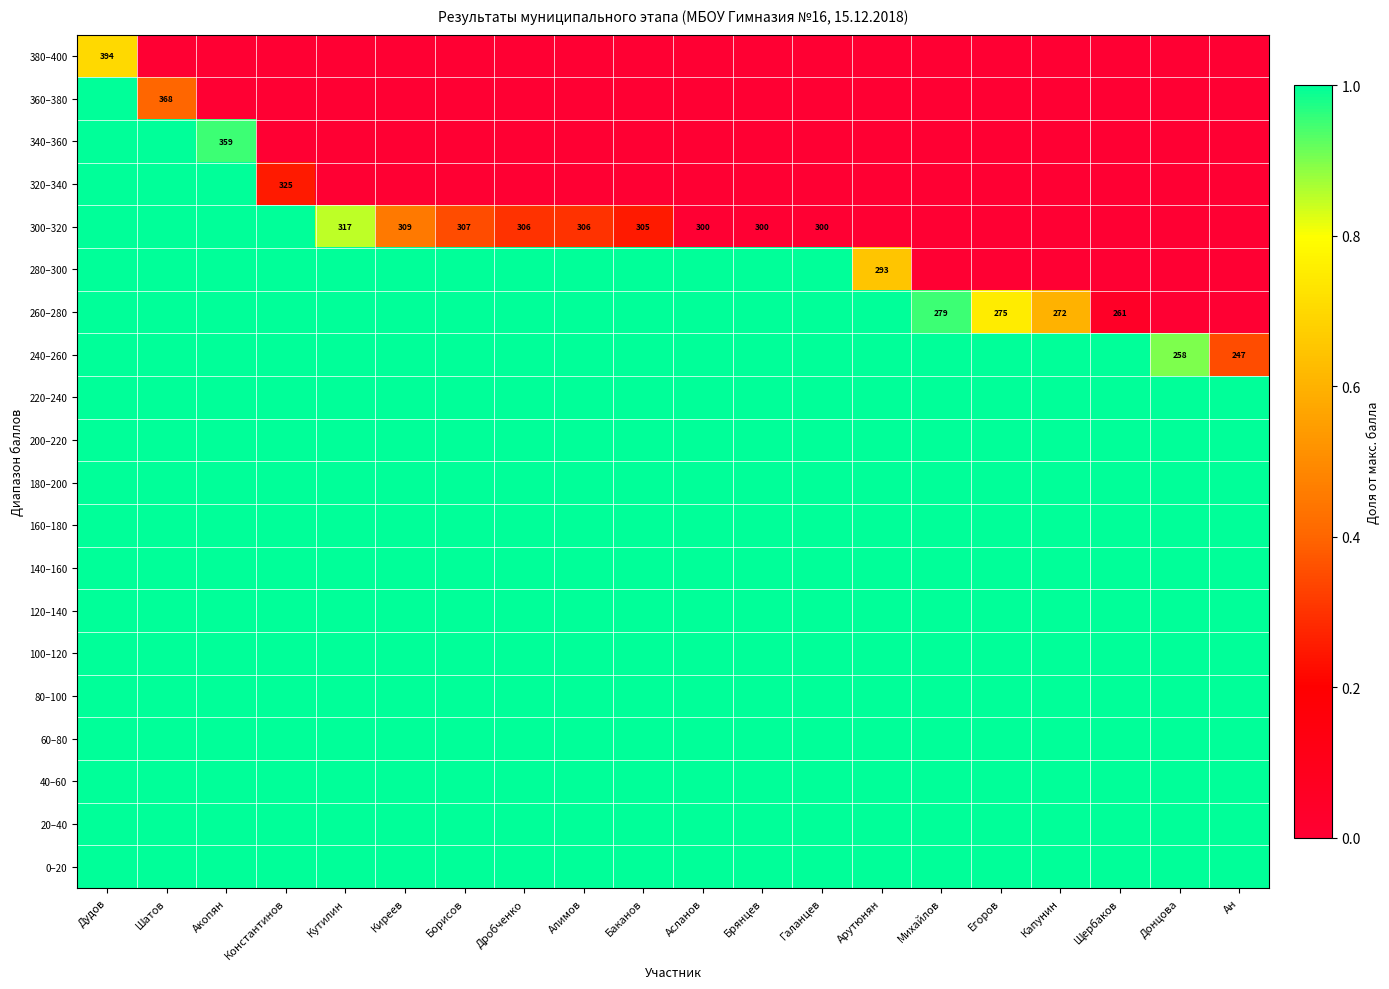

Is the value of 100–120 at Брянцев greater than the value of 200–220 at Донцова?

No